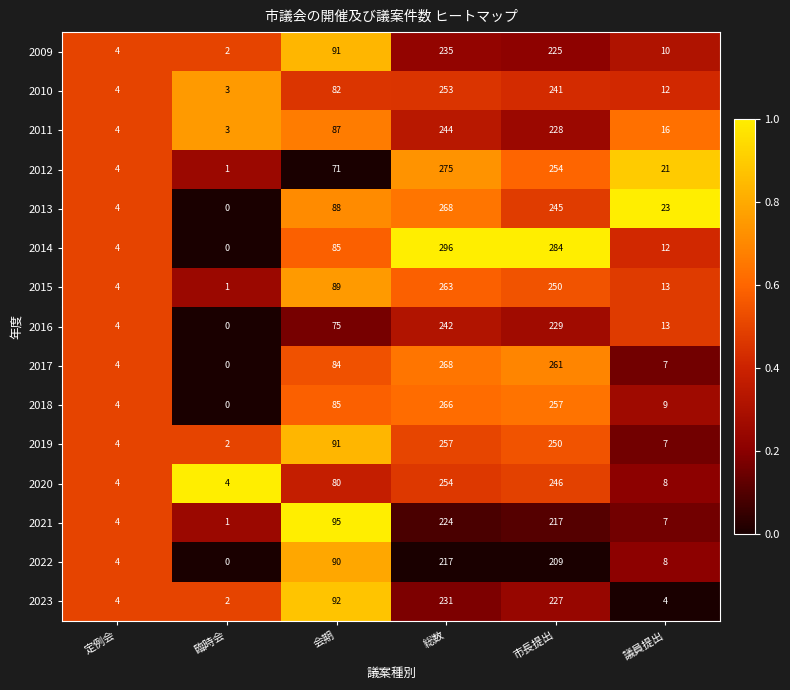

The 2012 series shows 21 at 議員提出. True or false?

True